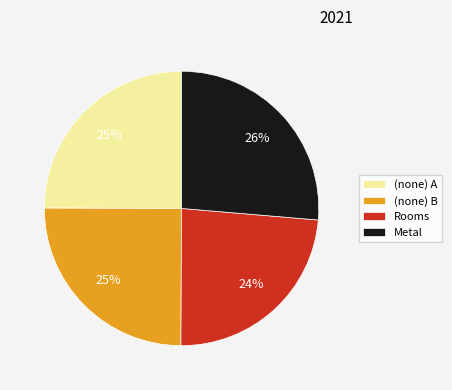

True or false: (none) B accounts for 25% of the total.

True